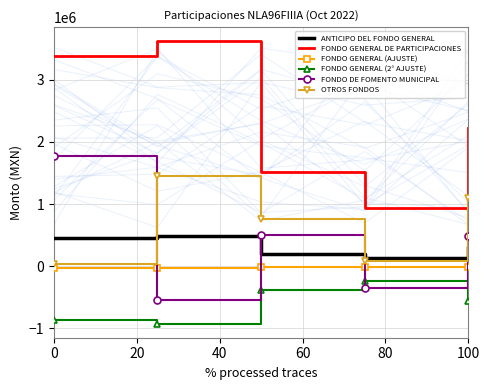

What is the value of the FONDO GENERAL DE PARTICIPACIONES point at the 4th from the left?

935272.1